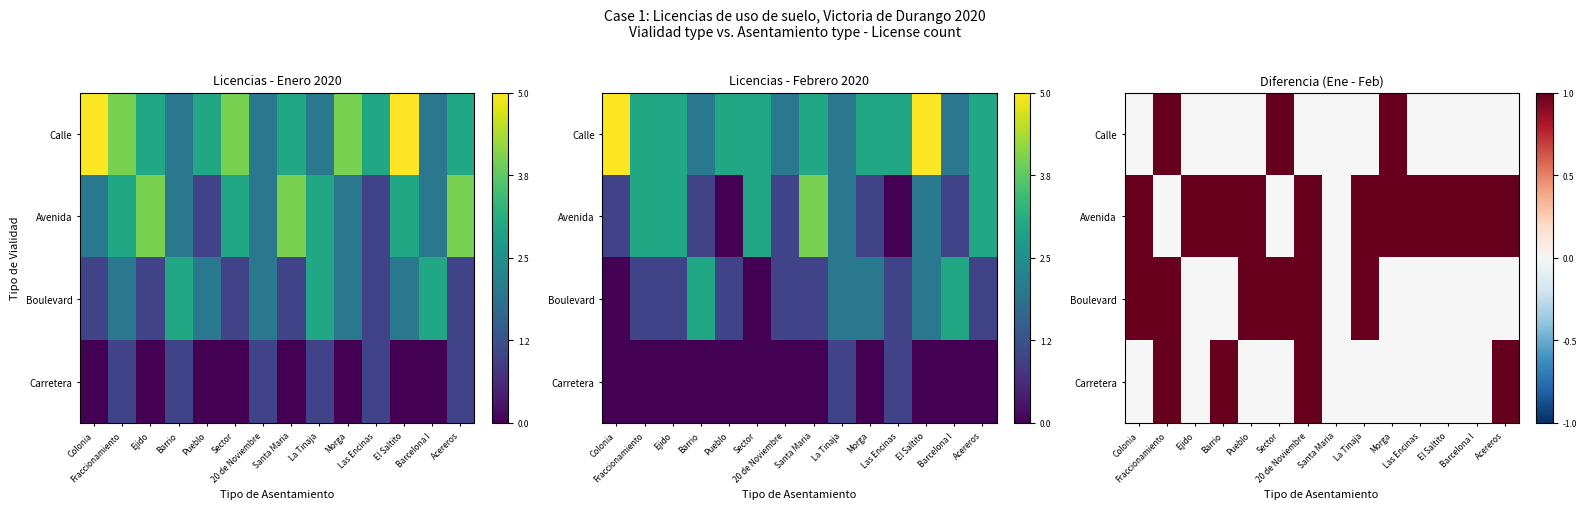

What is the sum of all Boulevard values?

6